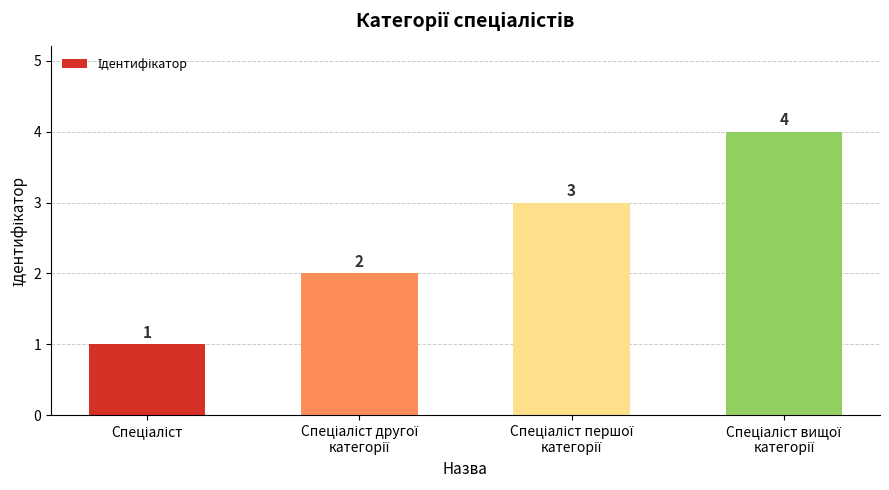

What is the sum of all values?

10